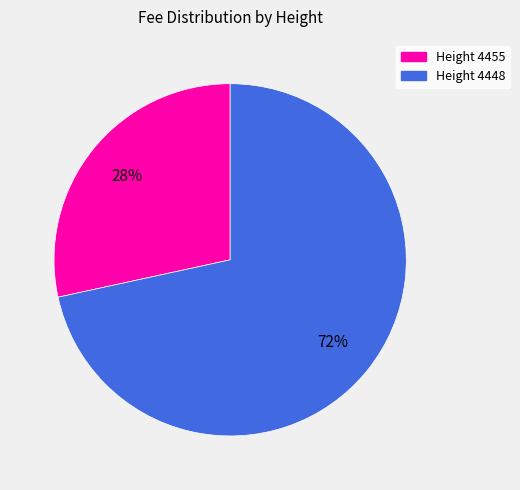

To the nearest percent, what is the average slice percentage?

50%